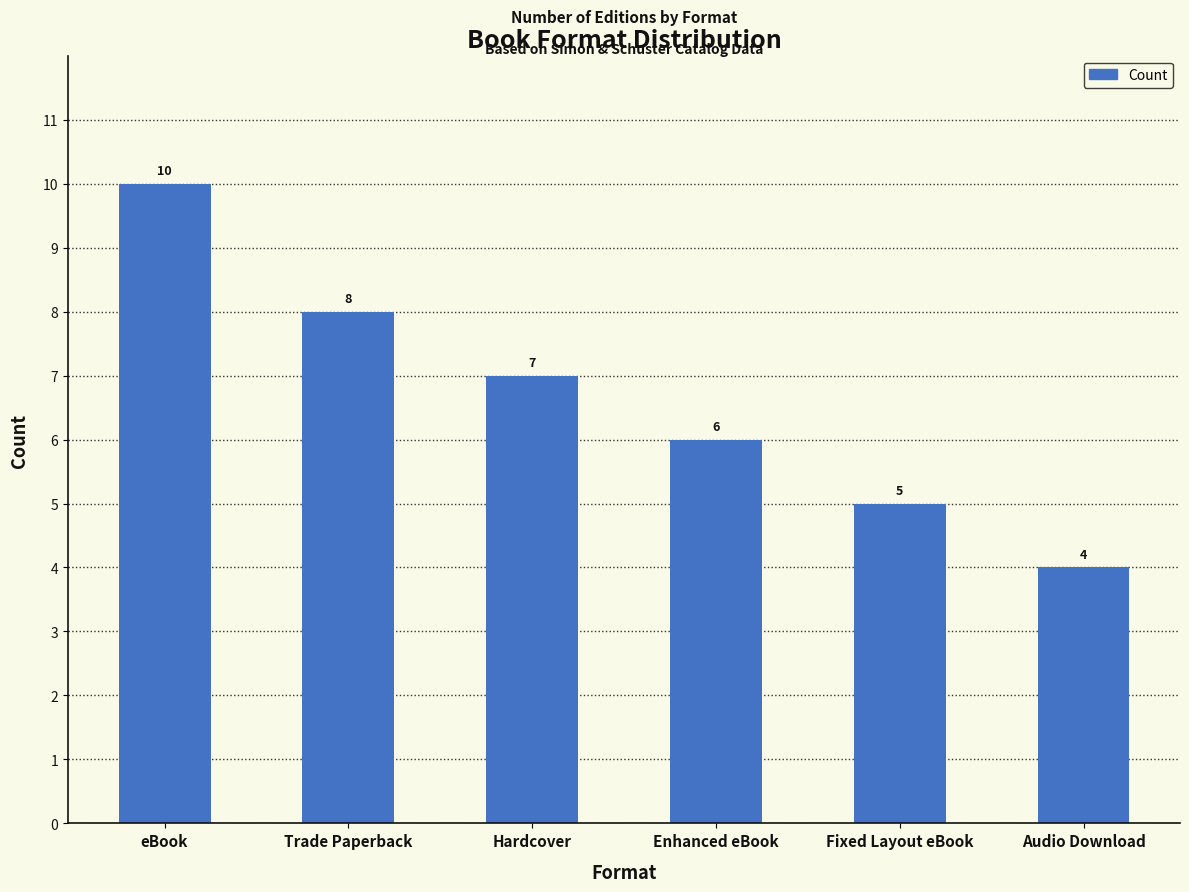

Which has a higher value, Enhanced eBook or Audio Download?

Enhanced eBook